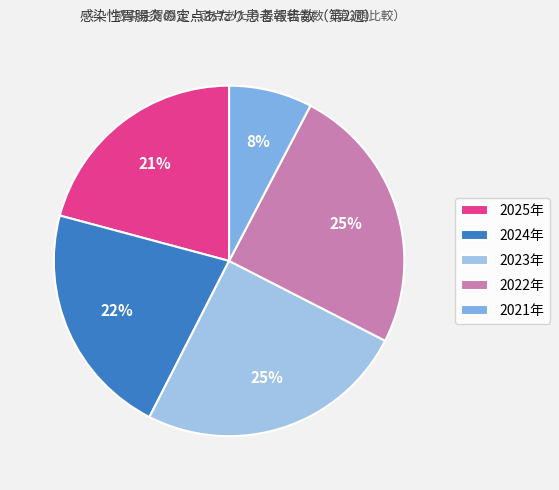

Count the number of slices in the pie.

5